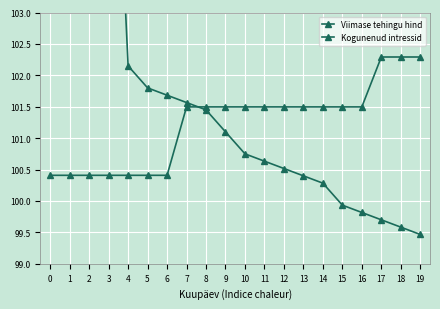

Is the value of Kogunenud intressid at 9 greater than the value of Viimase tehingu hind at 15?

No